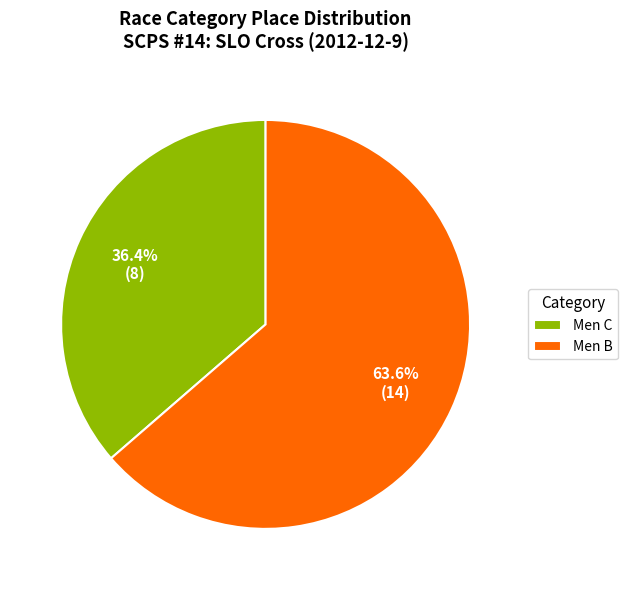

What portion of the pie excludes Men C?

63.6%